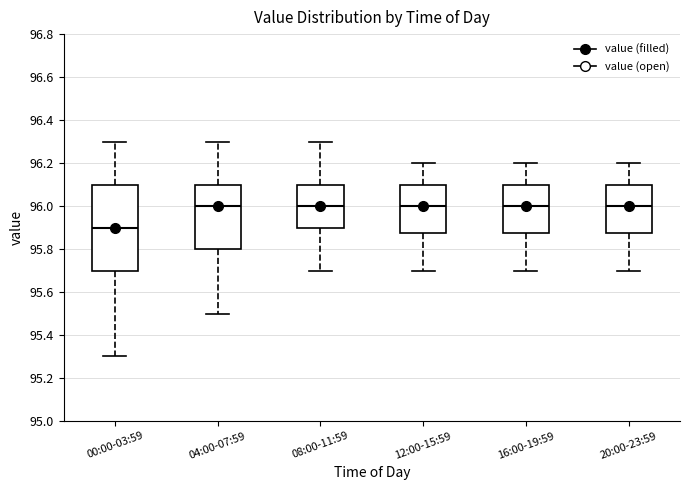

Which box has the lowest median line?

00:00-03:59